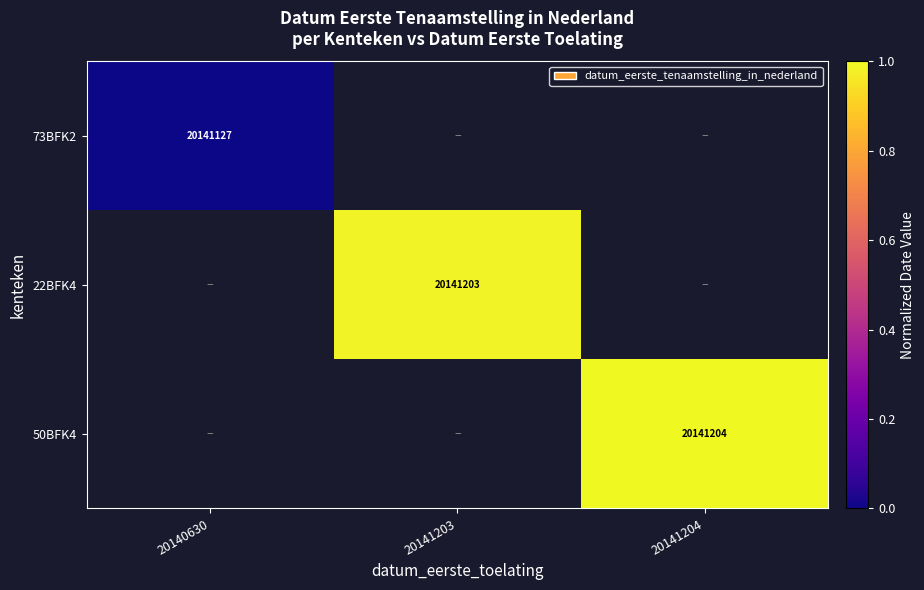

The 50BFK4 series shows 7372554 at 20141204. True or false?

False